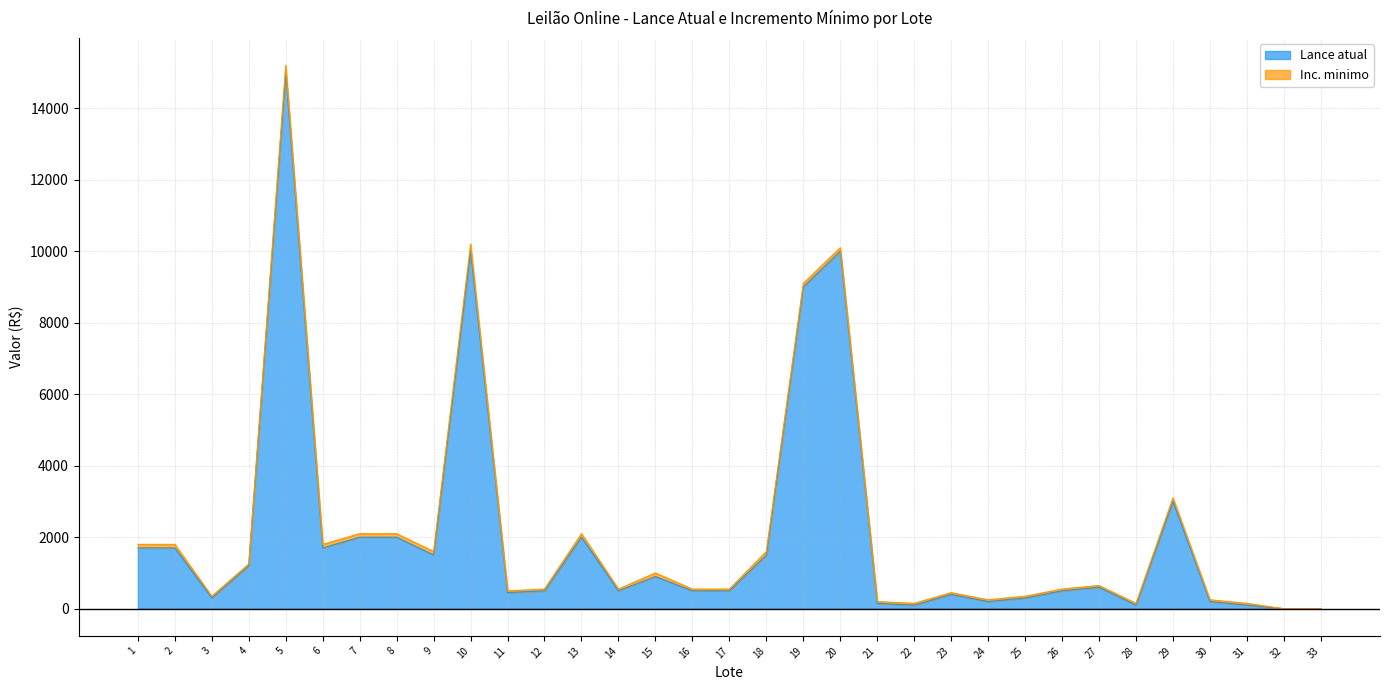

How many lines are shown in the chart?

2